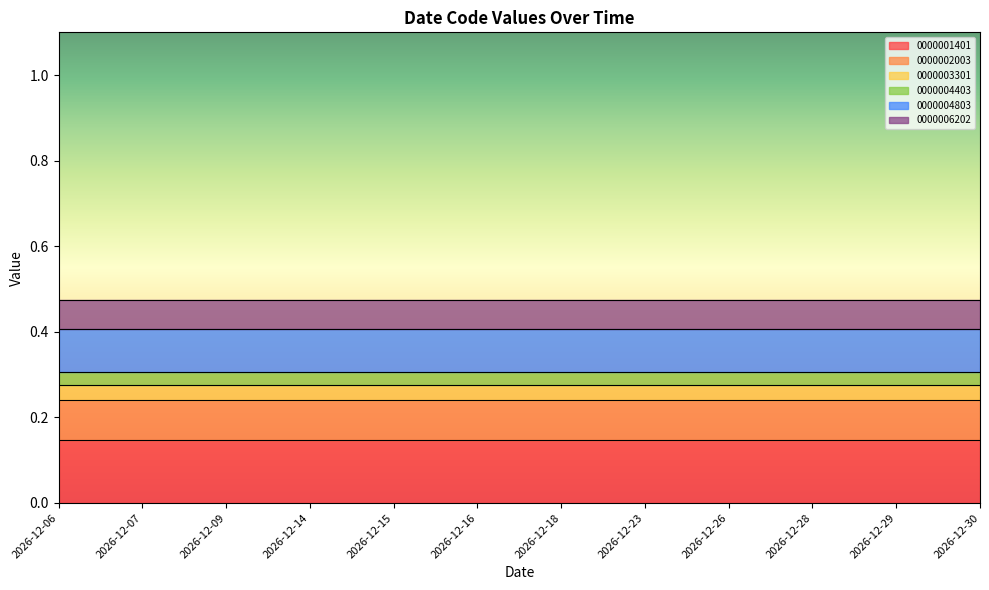

Which series has the largest total across all categories?

0000001401